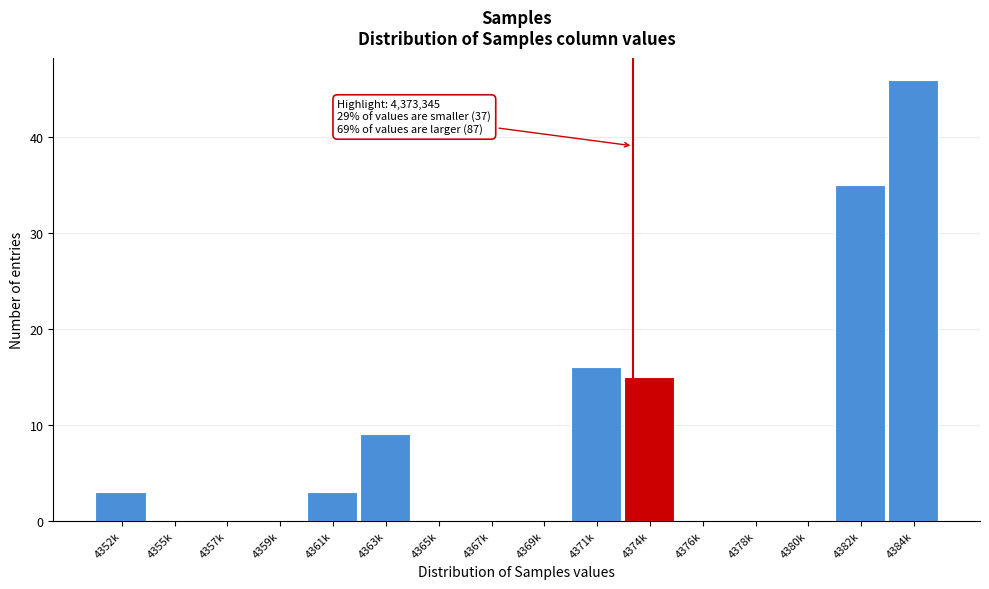

Reading left to right, transcribe all the data shown in this chart.

4352k=3	4355k=0	4357k=0	4359k=0	4361k=3	4363k=9	4365k=0	4367k=0	4369k=0	4371k=16	4374k=15	4376k=0	4378k=0	4380k=0	4382k=35	4384k=46